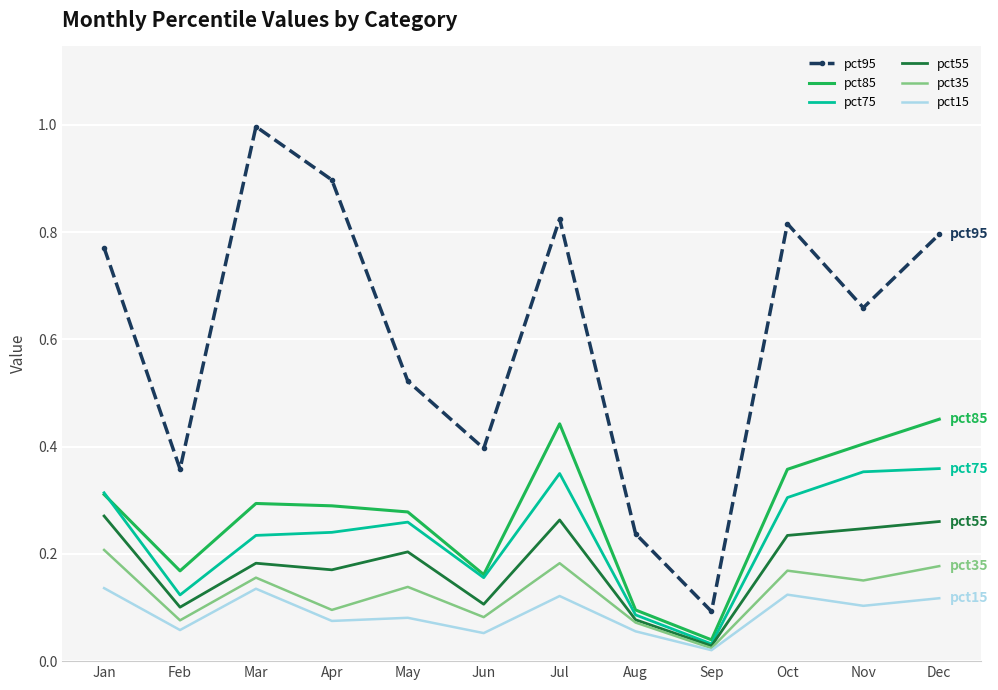

Which category has the highest value across all series?

Mar